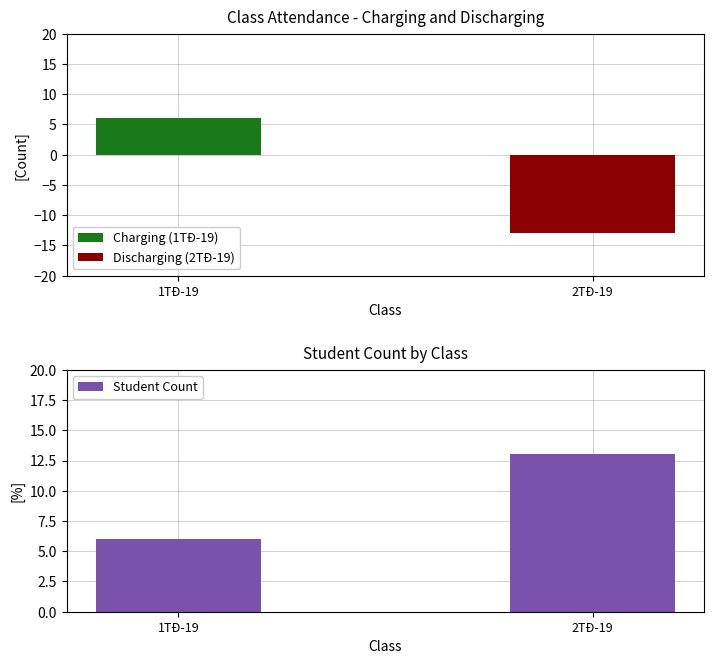

Between 1TĐ-19 and 2TĐ-19, which is larger?

1TĐ-19